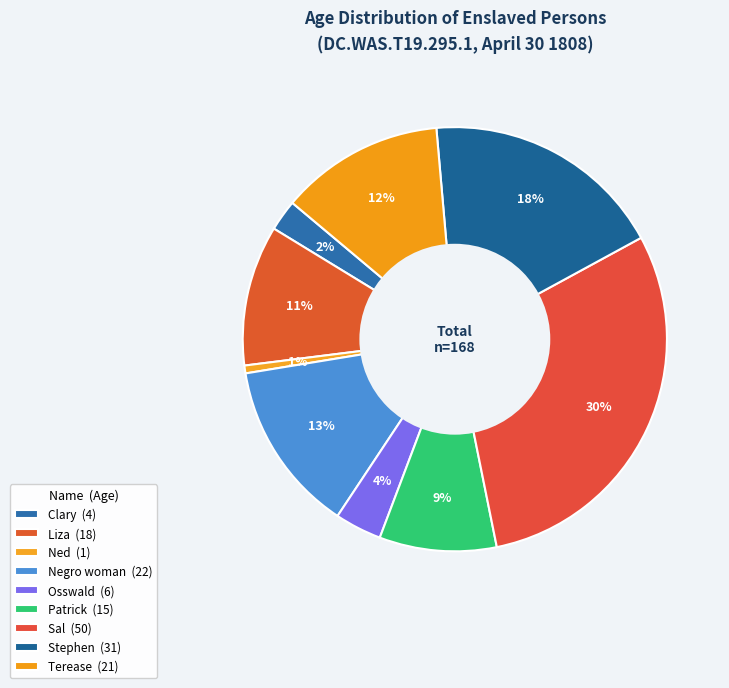

Which category has the smallest portion of the pie?

Ned